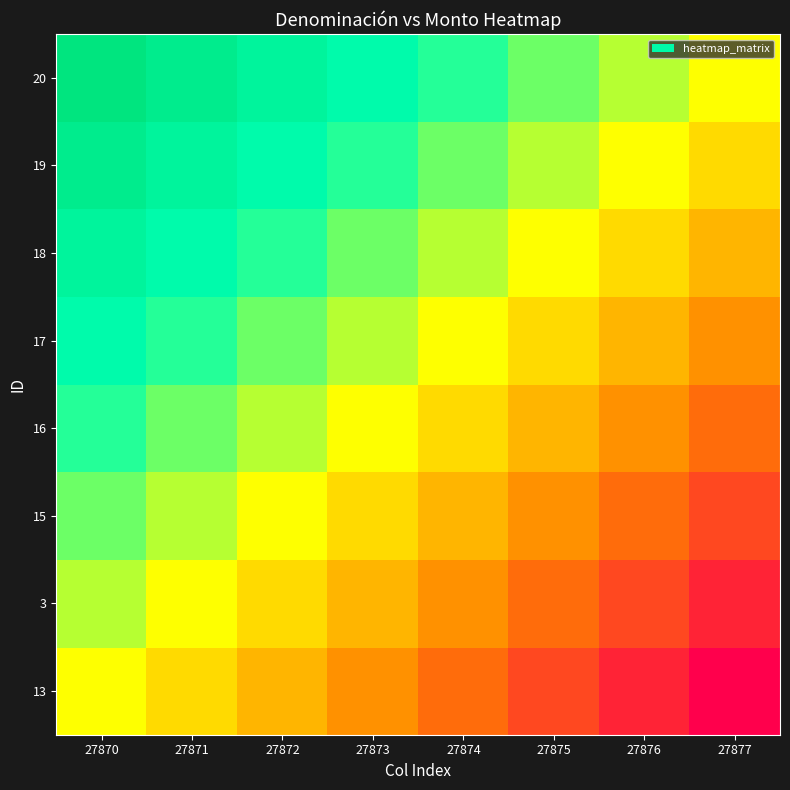

How many distinct data groups are displayed?

8